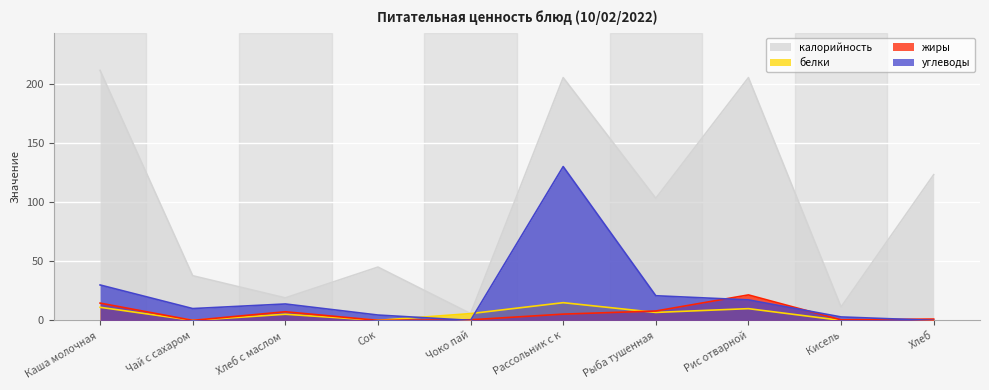

Which series has the largest range (max minus min)?

калорийность